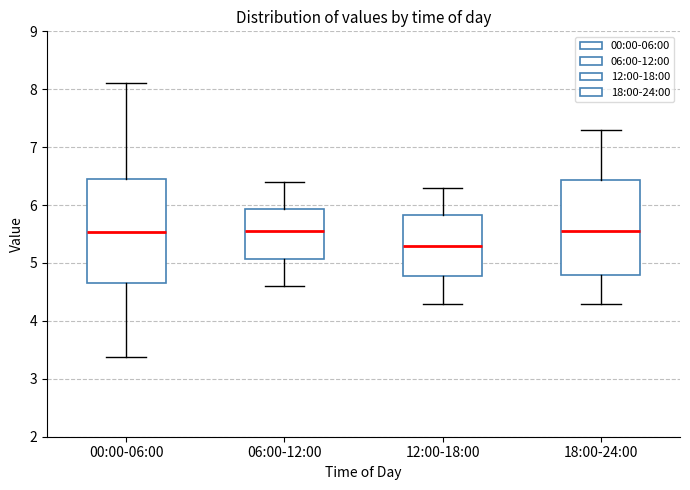

Comparing the boxes themselves (not the whiskers), which one is the tallest?

00:00-06:00